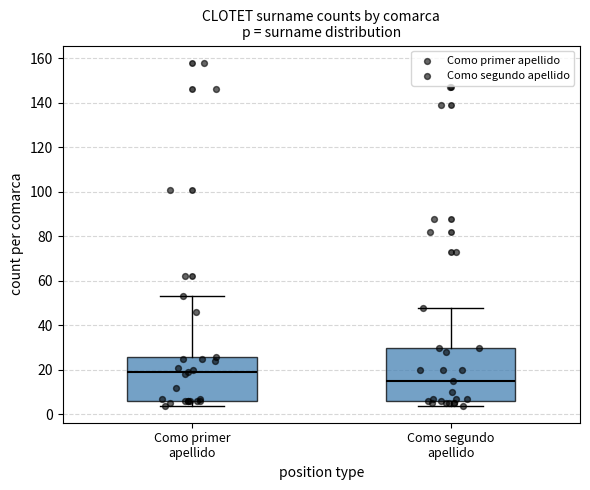

Where is the upper edge of the box for Como primer apellido on the y-axis? The values are not printed on the chart, so give them approximately, as read against the axis.

26